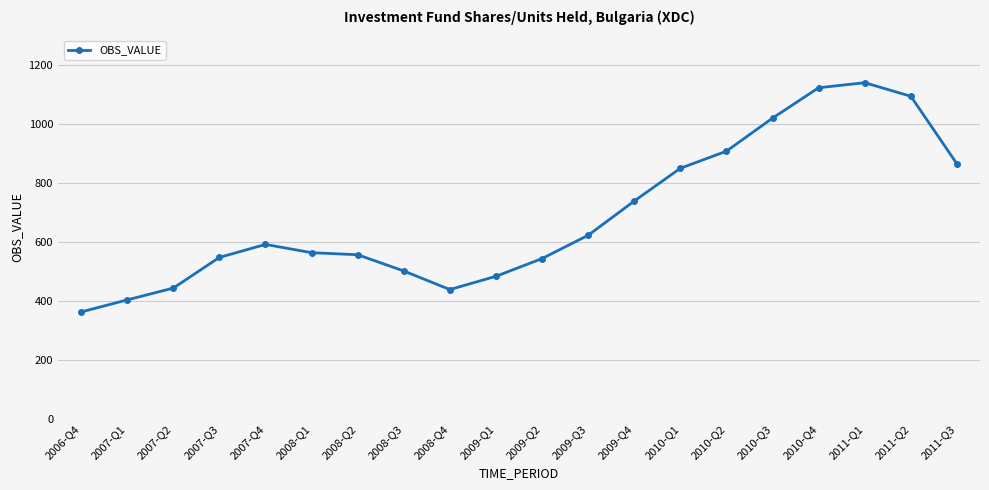

What is the smallest value displayed?

363